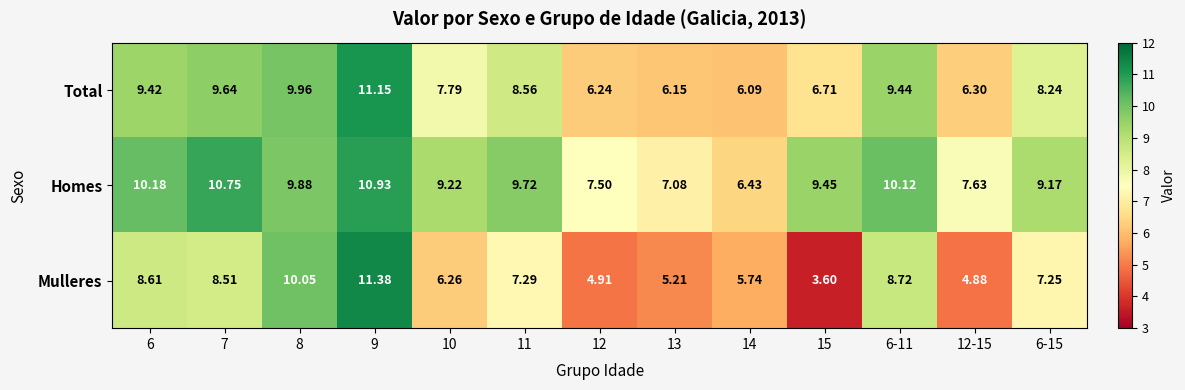

List the series in order of their peak value, lowest first.

Homes, Total, Mulleres